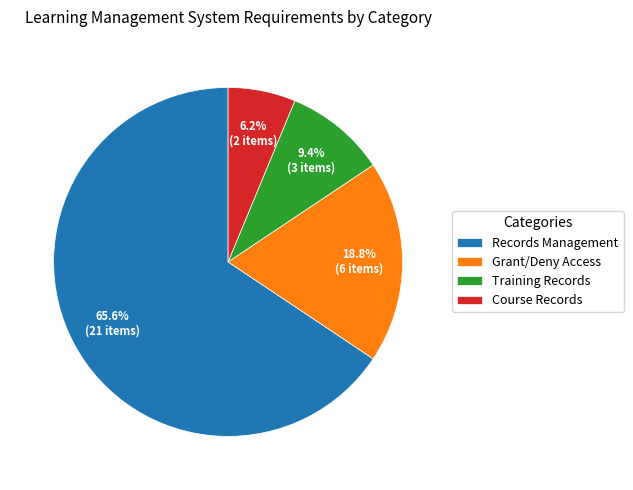

To the nearest percent, what is the average slice percentage?

25%